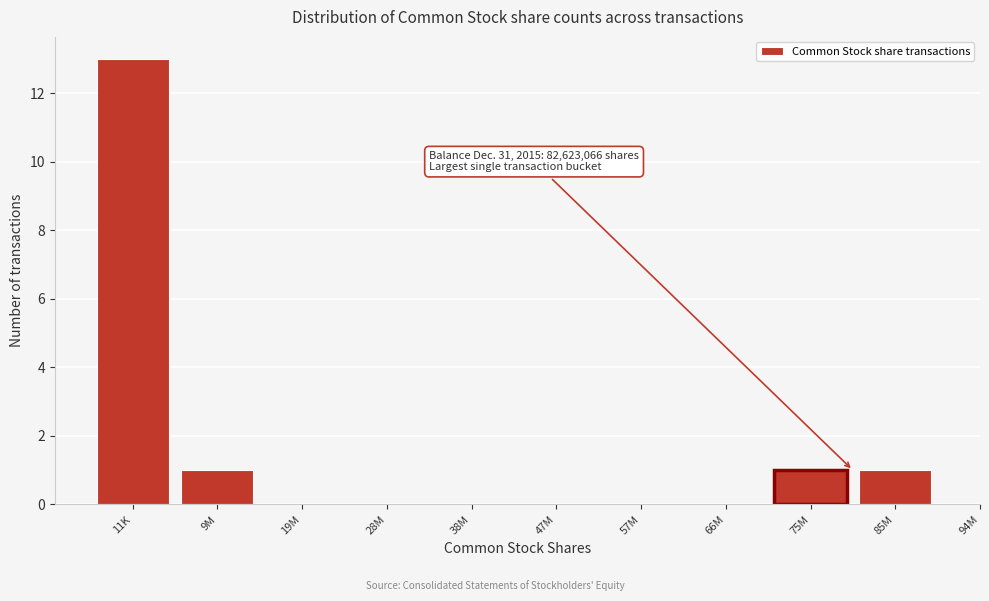

Reading left to right, transcribe all the data shown in this chart.

11K=13	9M=1	19M=0	28M=0	38M=0	47M=0	57M=0	66M=0	75M=1	85M=1